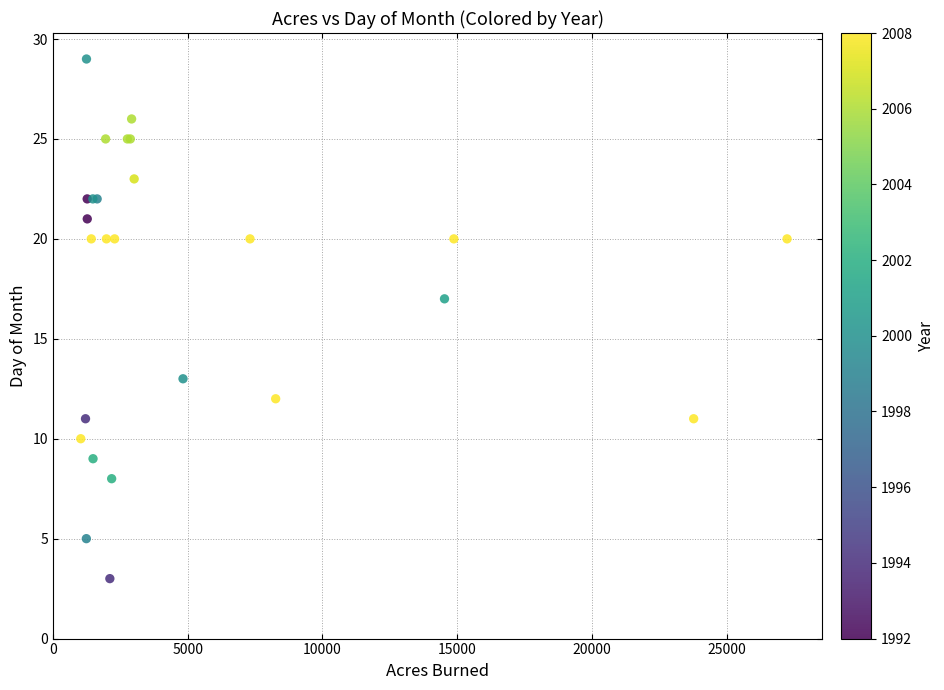

What Y value in the scatter plot is closest to 16?

17